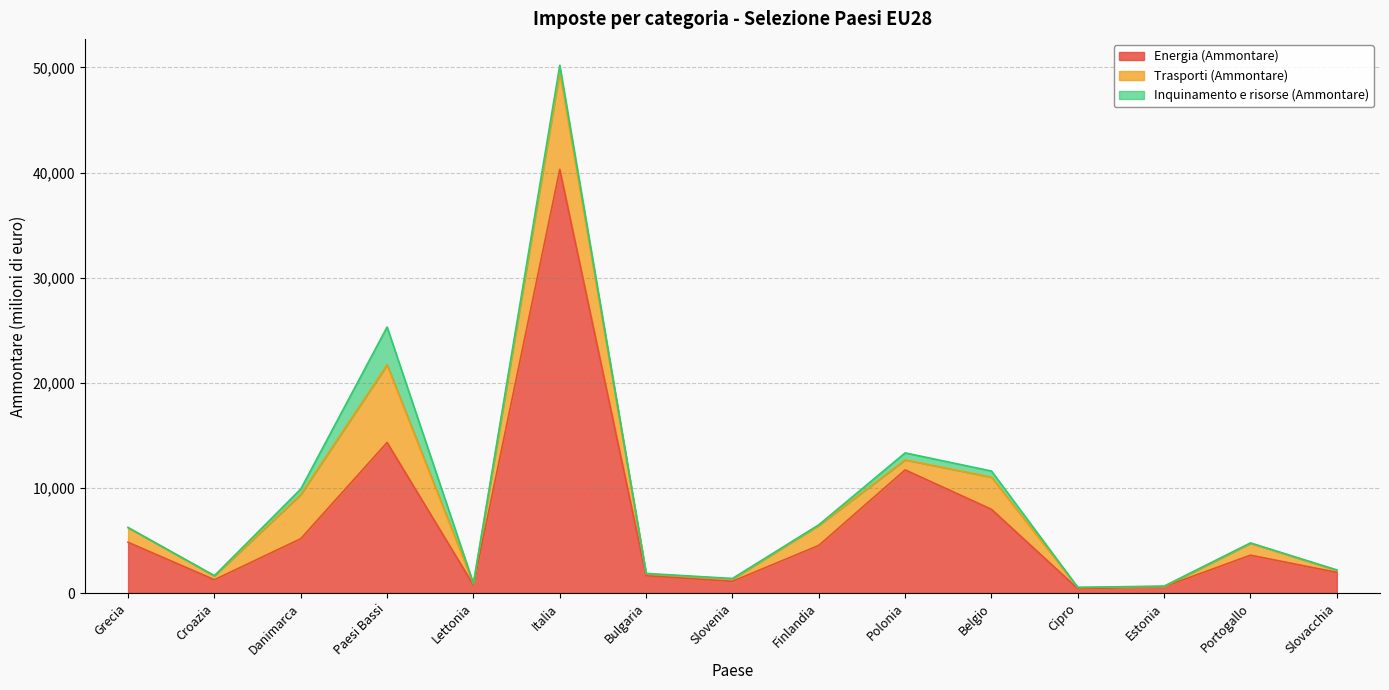

Rank the series at Italia from highest to lowest value.

Energia (Ammontare), Trasporti (Ammontare), Inquinamento e risorse (Ammontare)